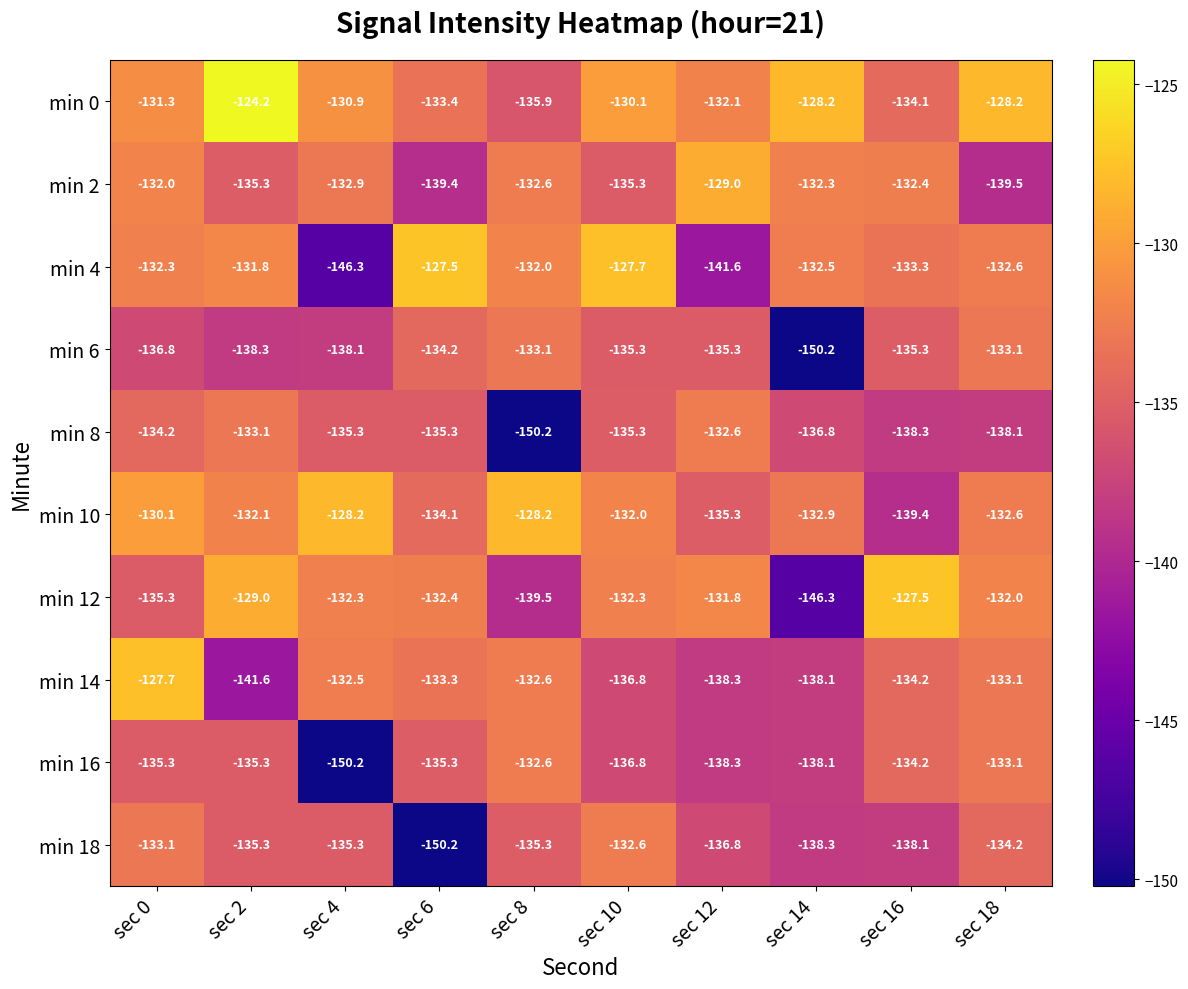

Where is min 2 nearest to the value -134?

sec 4